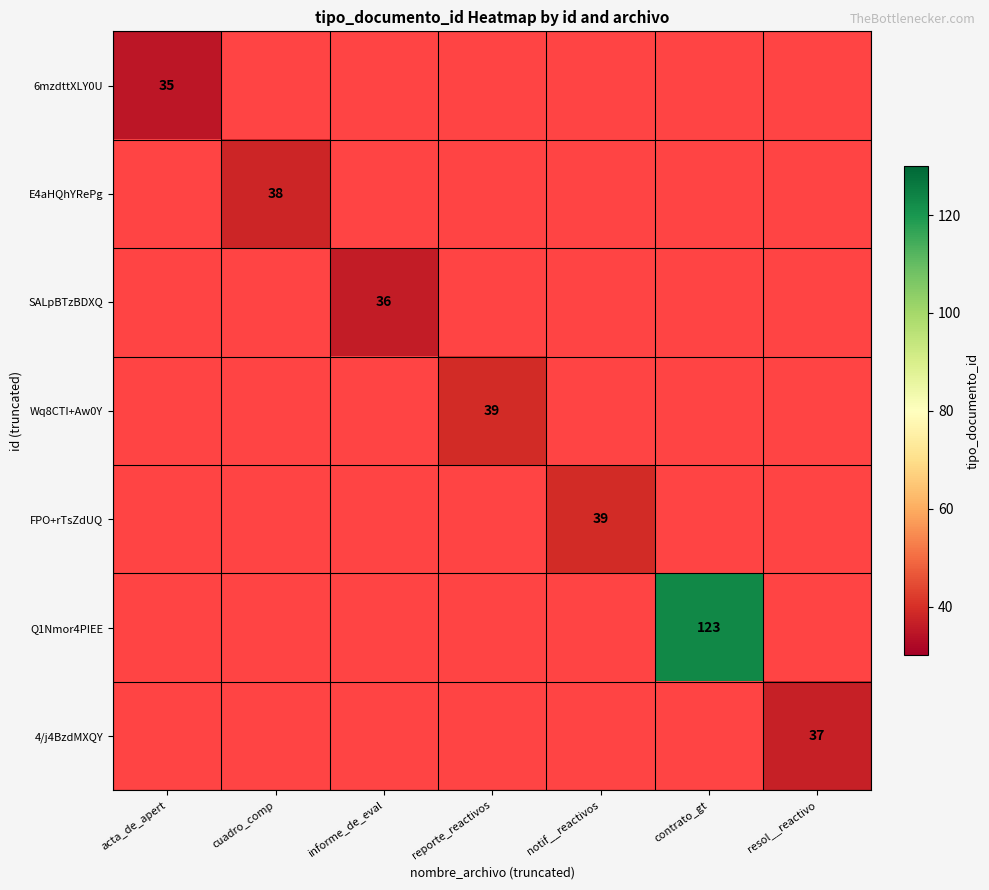

List the labels in order of 6mzdttXLY0U value, smallest first.

acta_de_apert, cuadro_comp, informe_de_eval, reporte_reactivos, notif__reactivos, contrato_gt, resol__reactivo